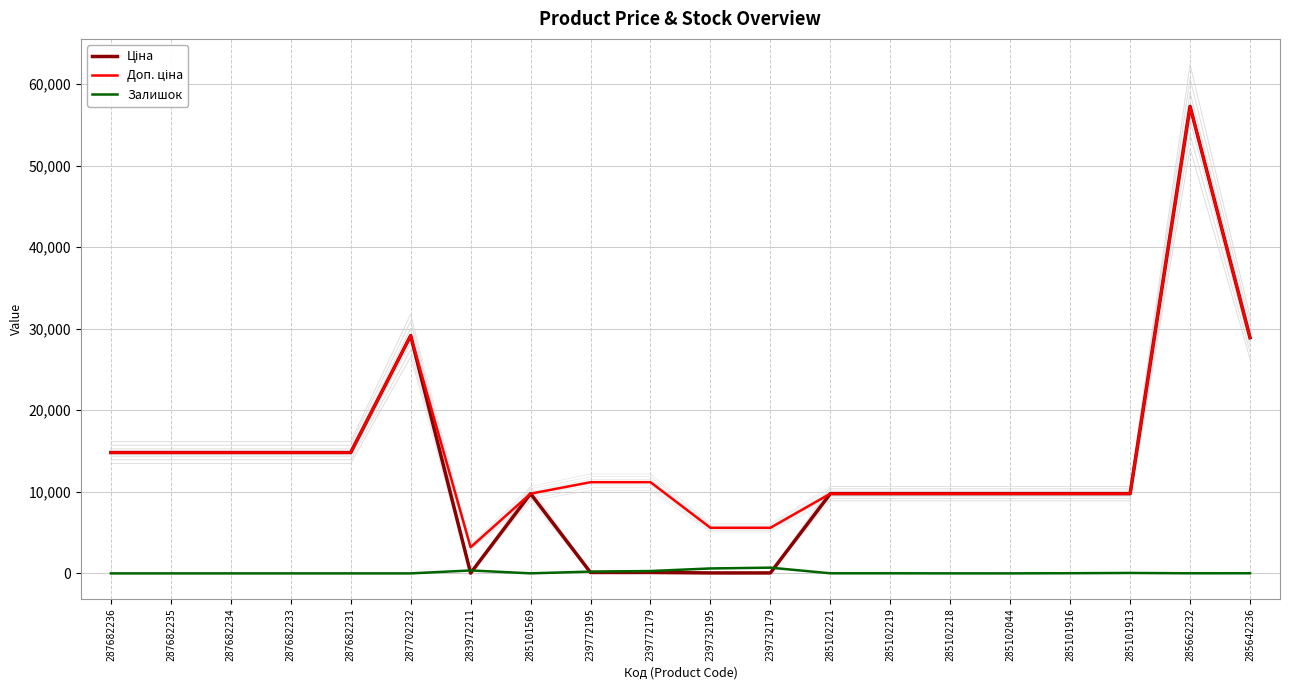

The Ціна series shows 9775.5 at 285102219. True or false?

True